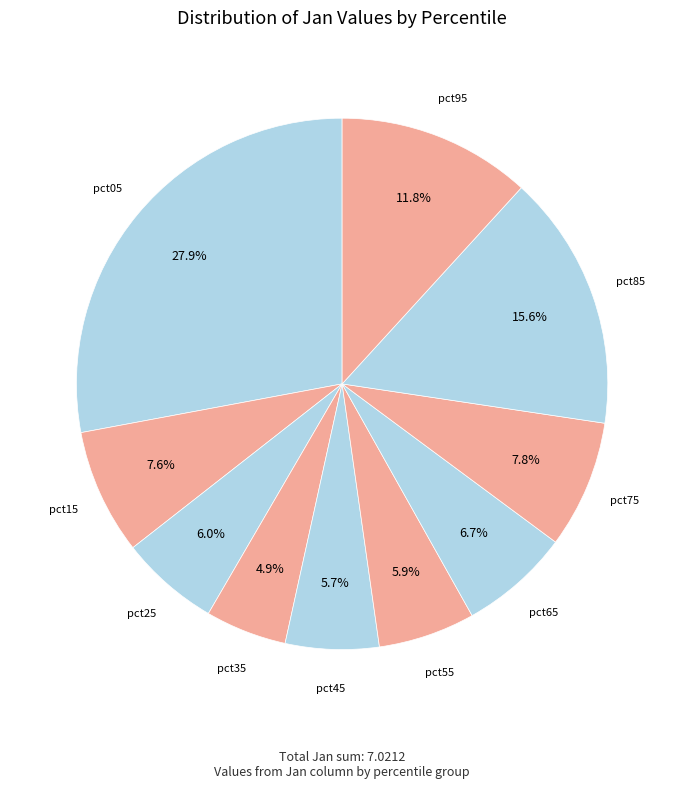

How many segments does this pie chart have?

10